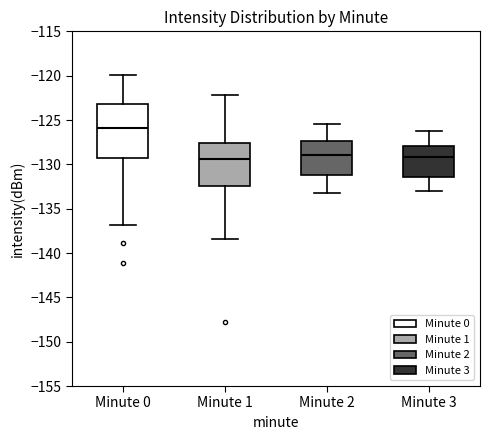

Which box's median line is the highest?

Minute 0